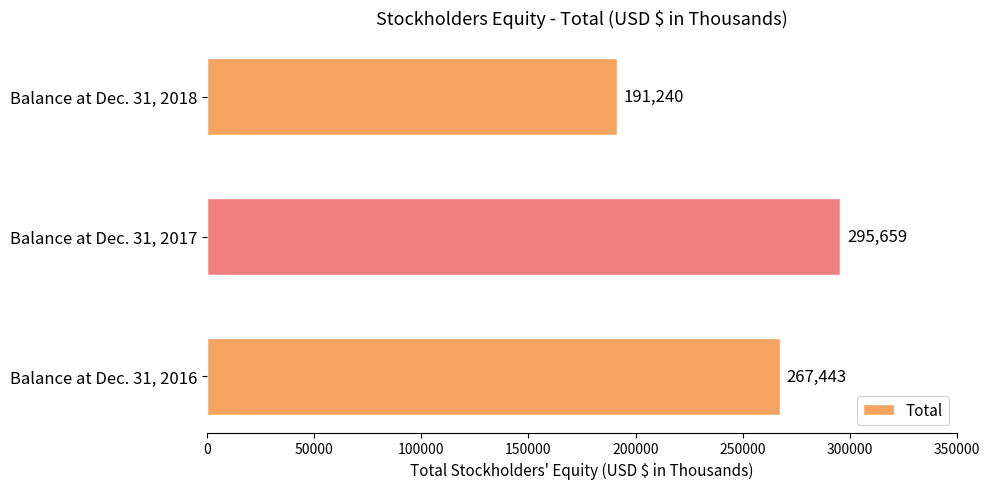

Where is the data nearest to the value 243449?

Balance at Dec. 31, 2016